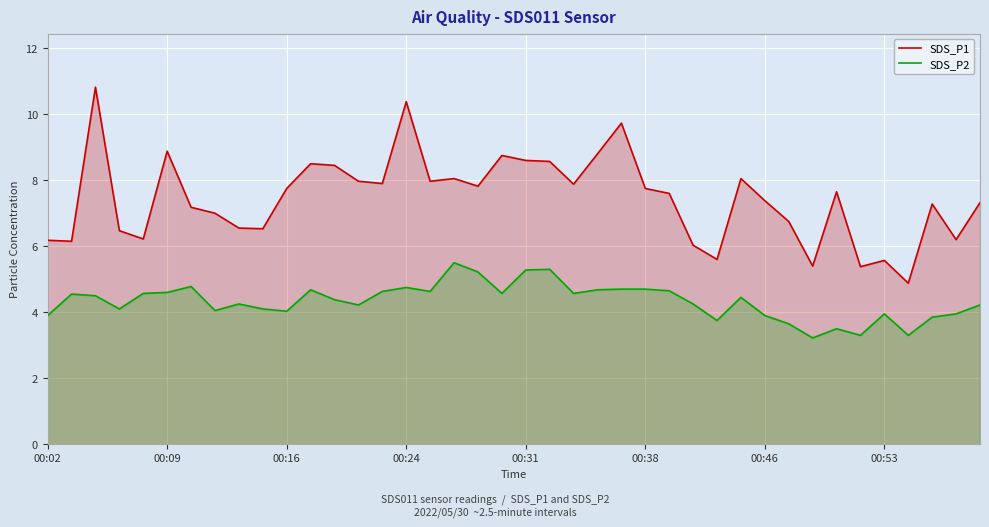

What value does the SDS_P2 series have at 33?

3.5